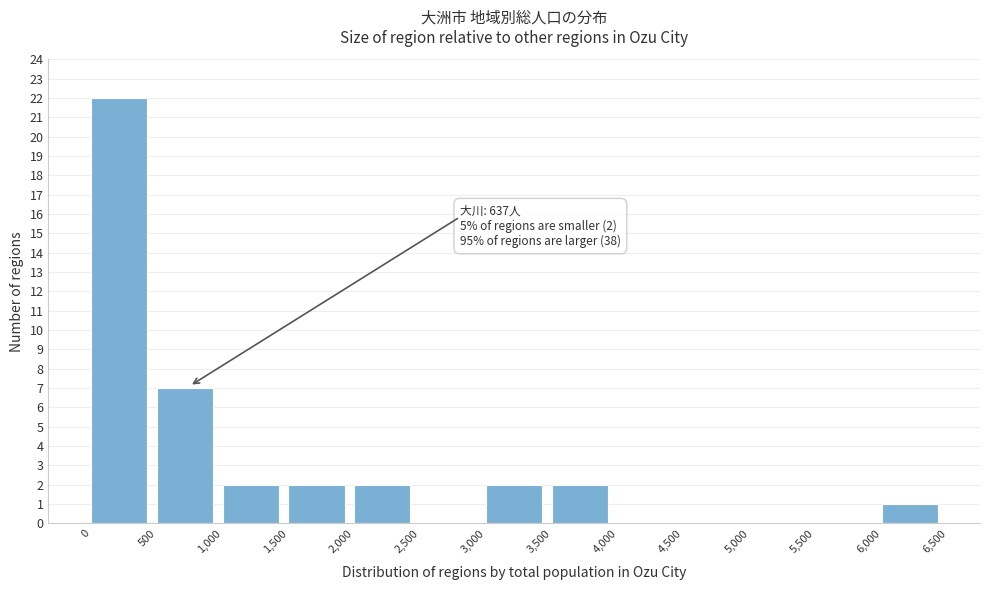

Which range on the x-axis has the tallest bar?

0 to 500